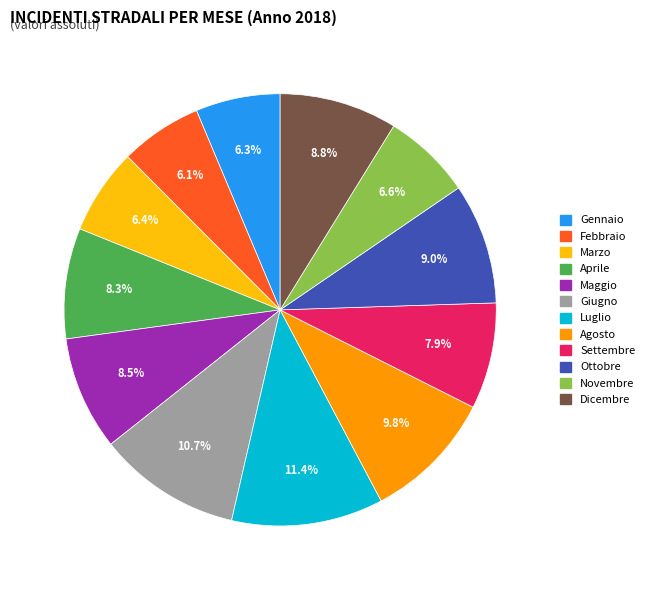

The Aprile slice represents 8% of the pie. True or false?

True